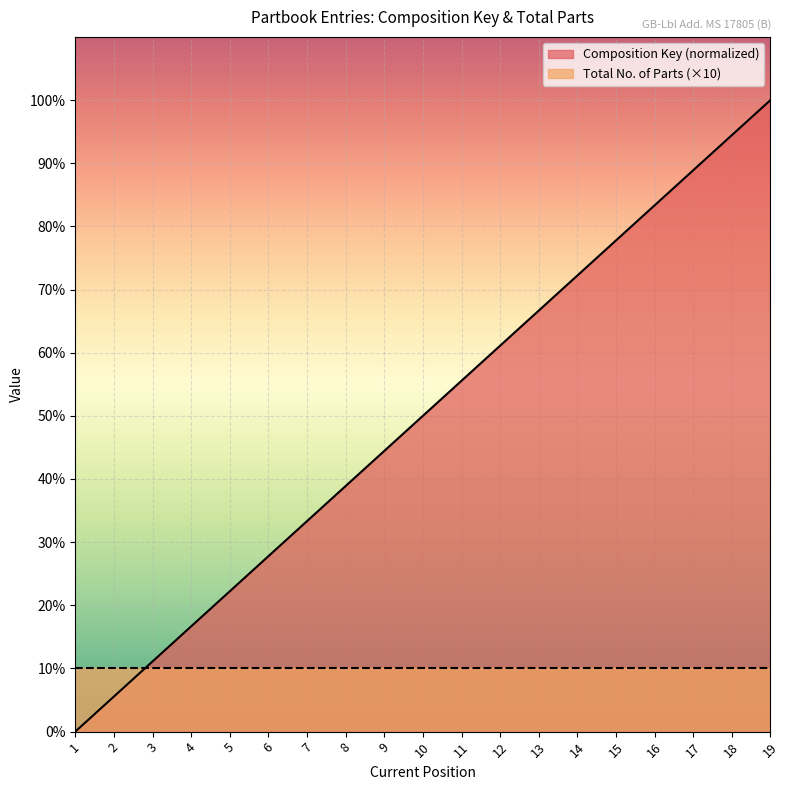

What is the difference between the values at 6 and 2?

22.2